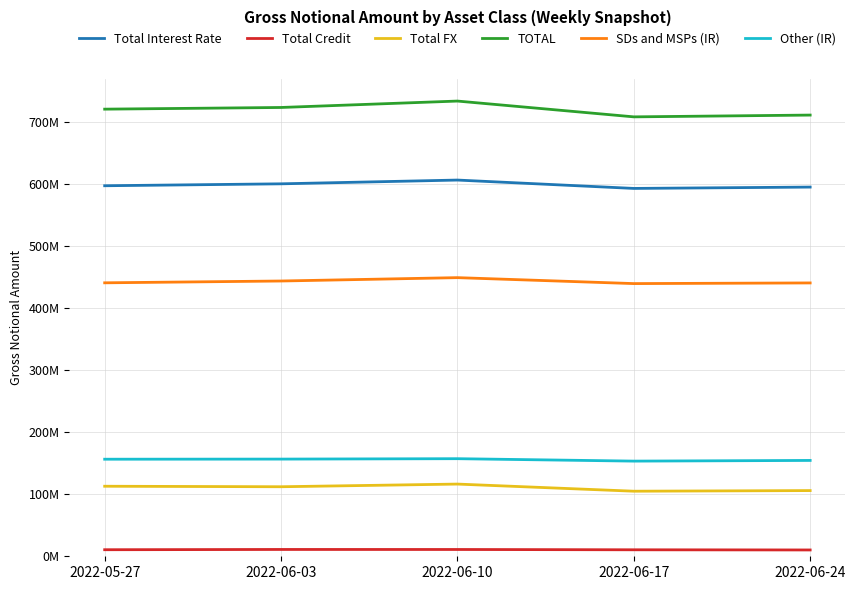

Does the chart have visible grid lines?

Yes